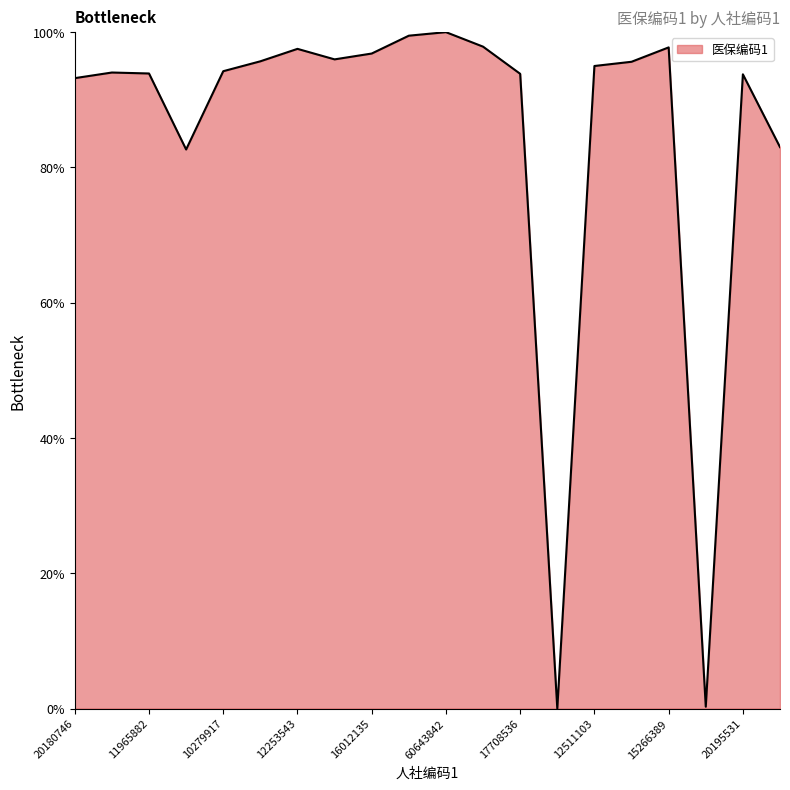

What is the maximum value shown in the chart?

100.0